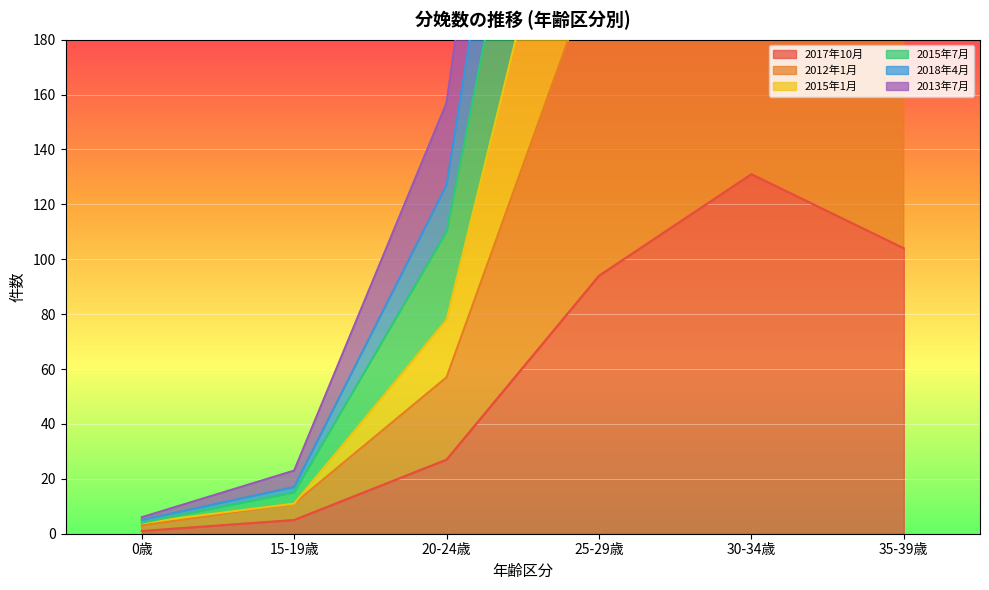

True or false: 2015年7月 has more than 2 points higher than both neighbors.

False